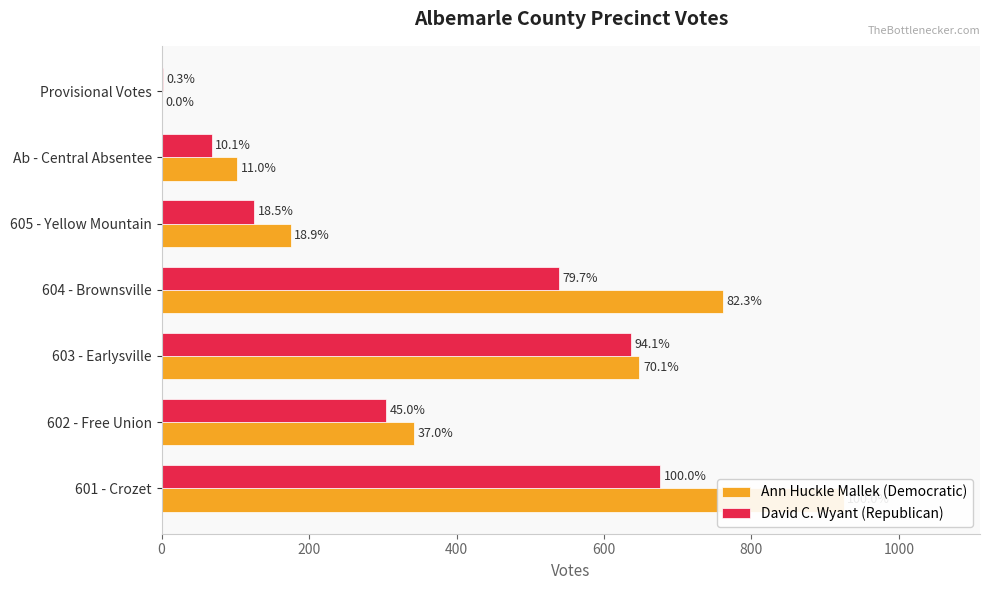

What are all the series names shown in the legend?

Ann Huckle Mallek (Democratic), David C. Wyant (Republican)